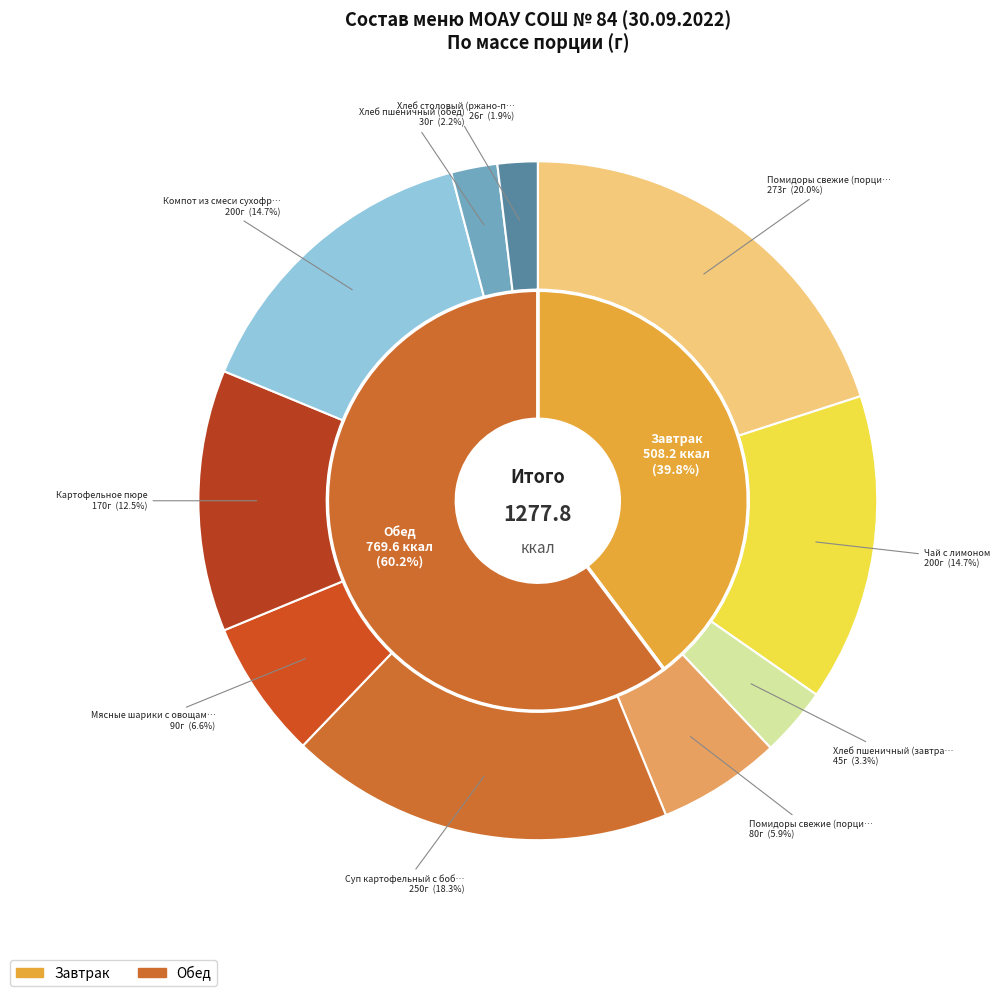

To the nearest percent, what portion does Компот из смеси сухофруктов represent?

15%